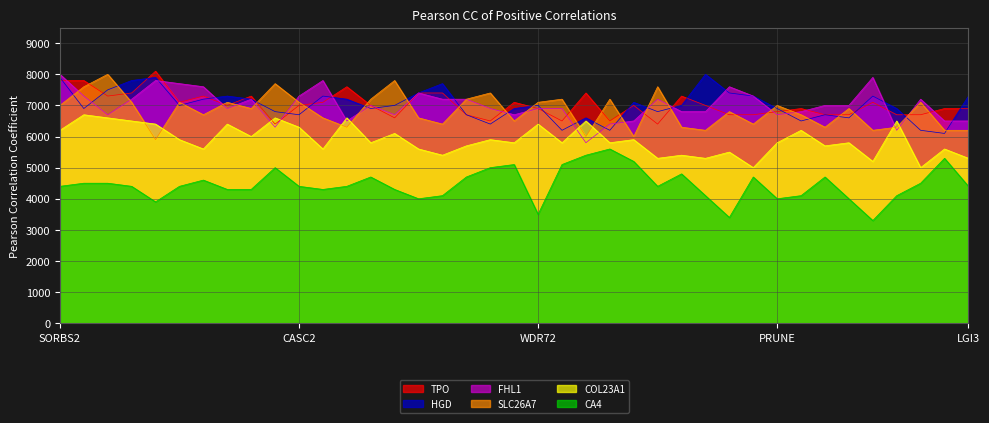

At which category does COL23A1 reach its first local valley?

ELMO1